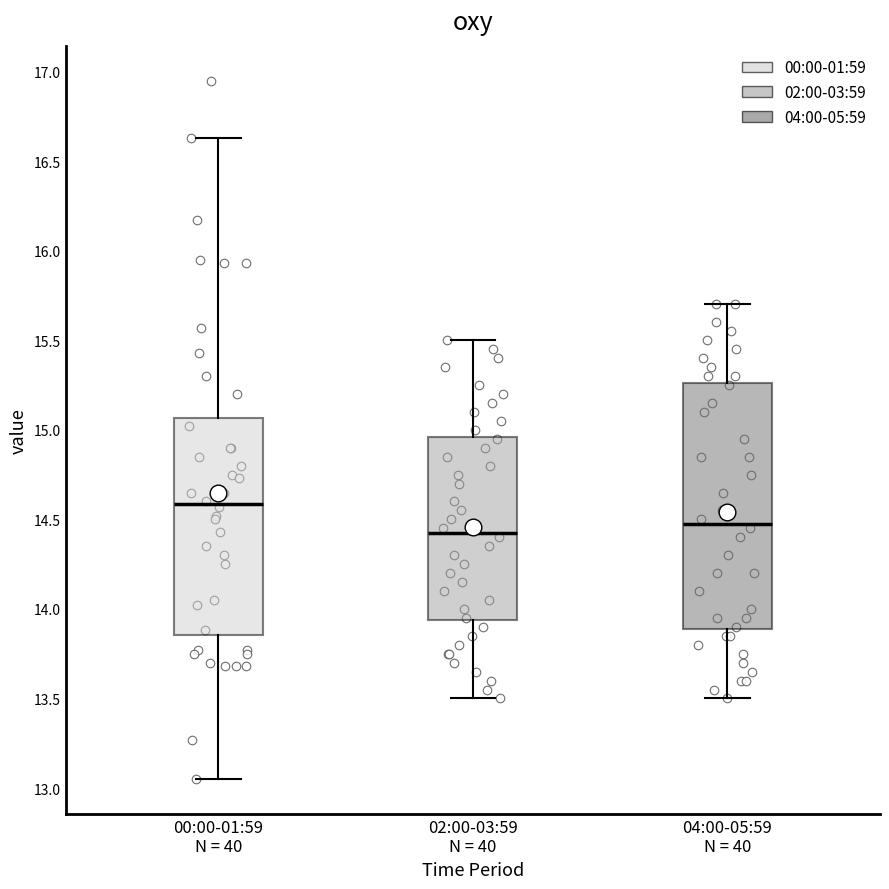

Which box's median line is the highest?

00:00-01:59 N = 40